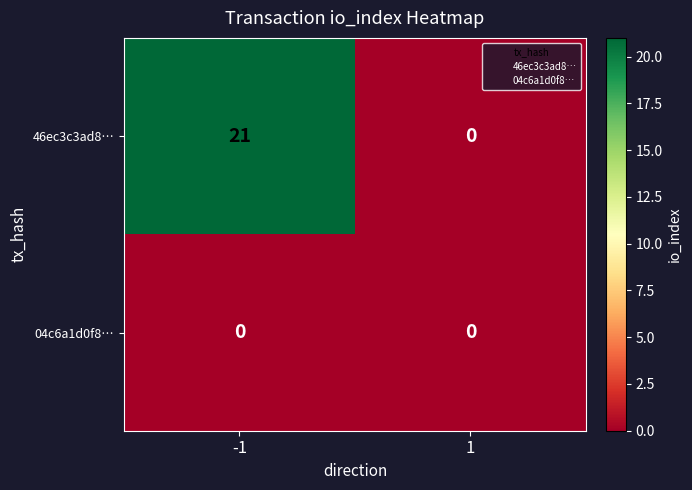

Is it true that 46ec3c3ad8… equals 0 at 1?

True